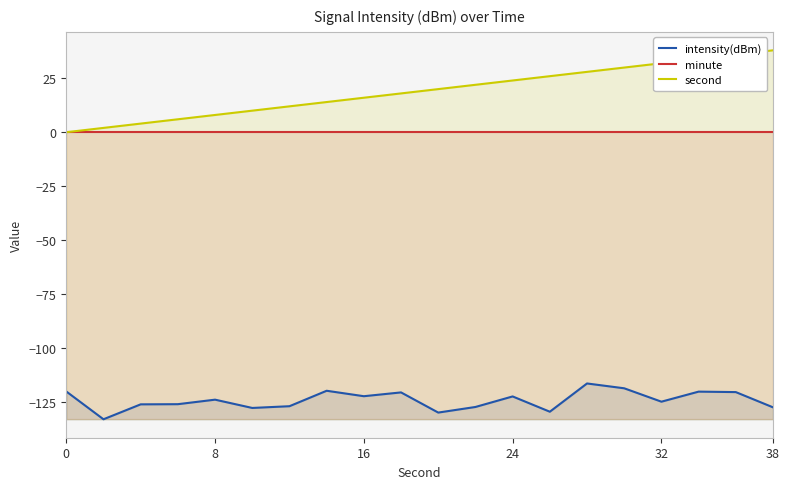

Which series has the largest total across all categories?

second